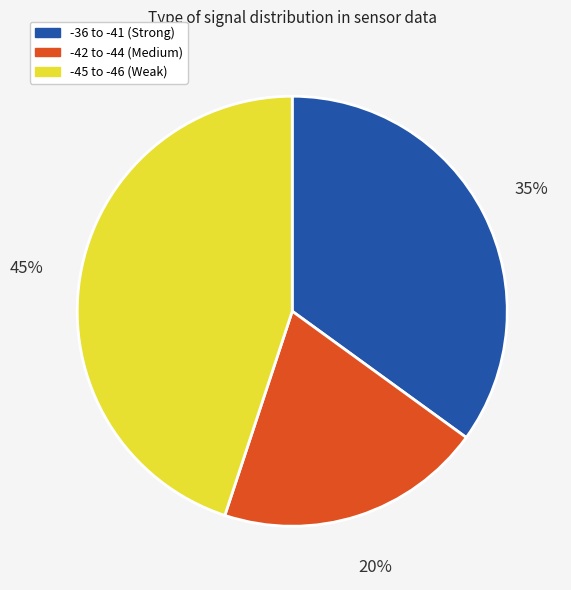

To the nearest percent, what percentage of the pie is -42 to -44 (Medium)?

20%